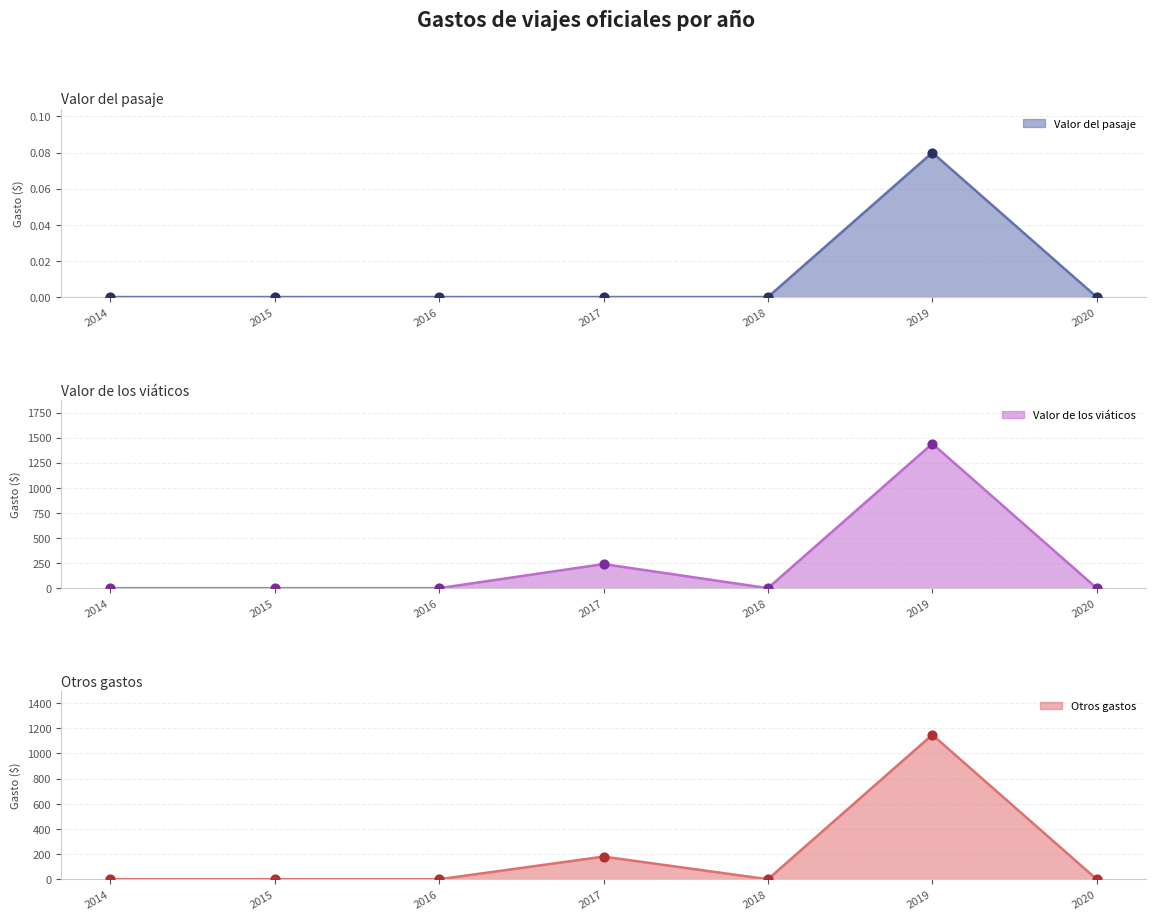

What are all the series names shown in the legend?

Valor del pasaje, Valor de los viáticos, Otros gastos